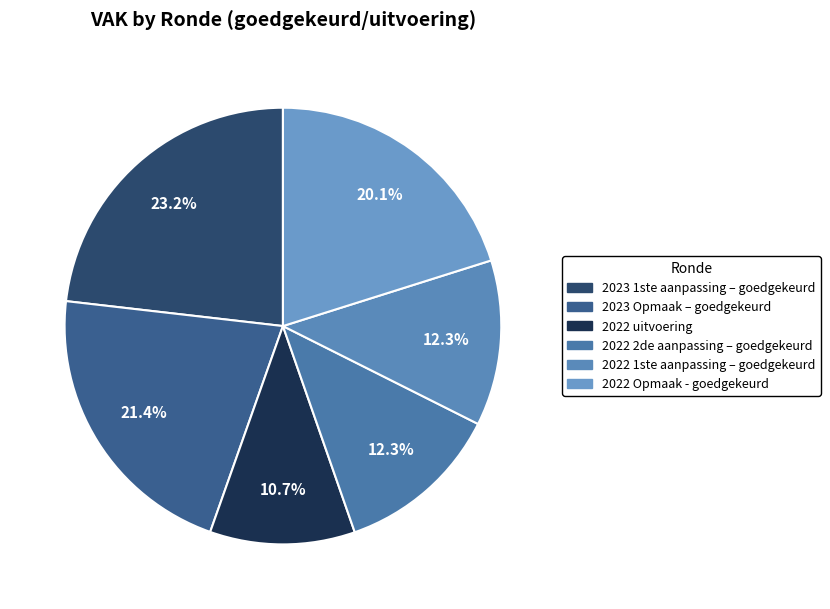

Which category has the smallest portion of the pie?

2022 uitvoering